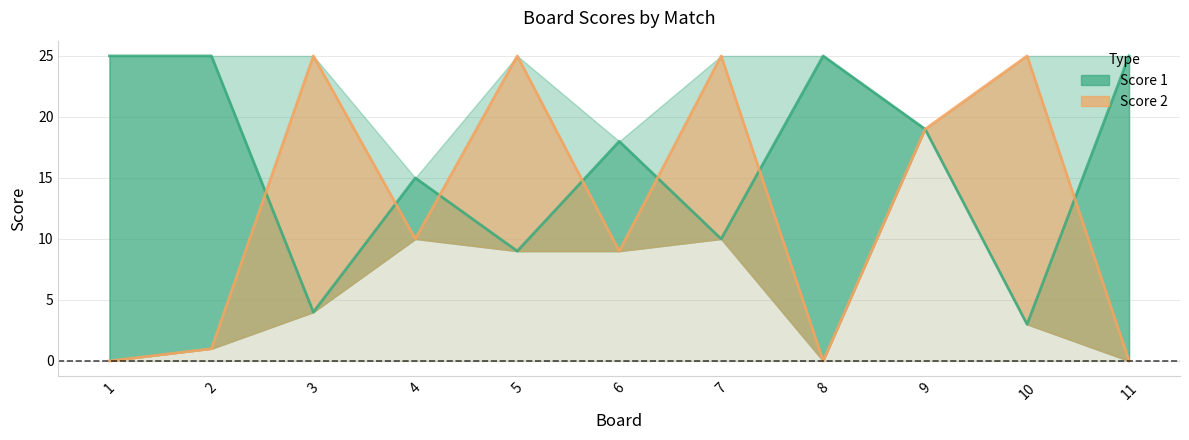

Where do Score 1 and Score 2 first cross each other?

2 and 3